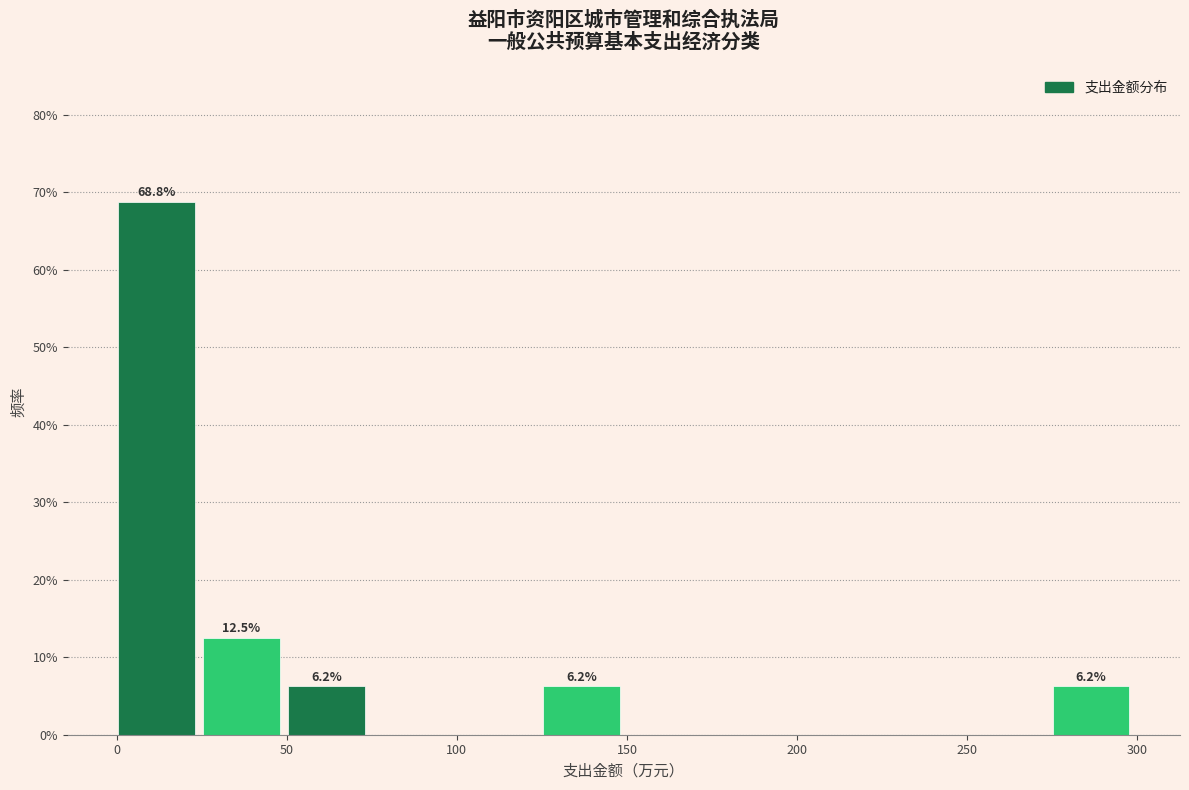

Over which range of the x-axis is the bar tallest?

0 to 25